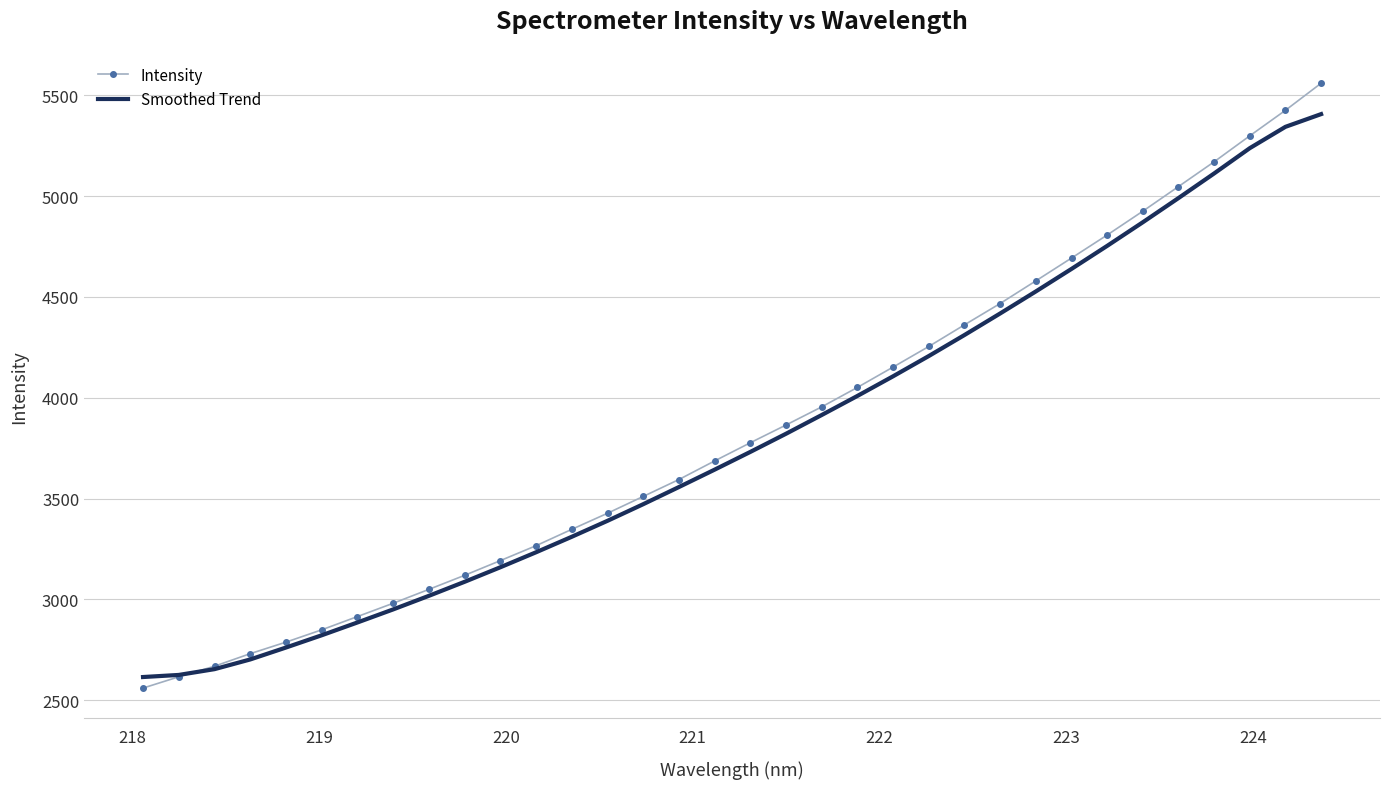

True or false: Smoothed Trend and Intensity intersect in this chart.

True